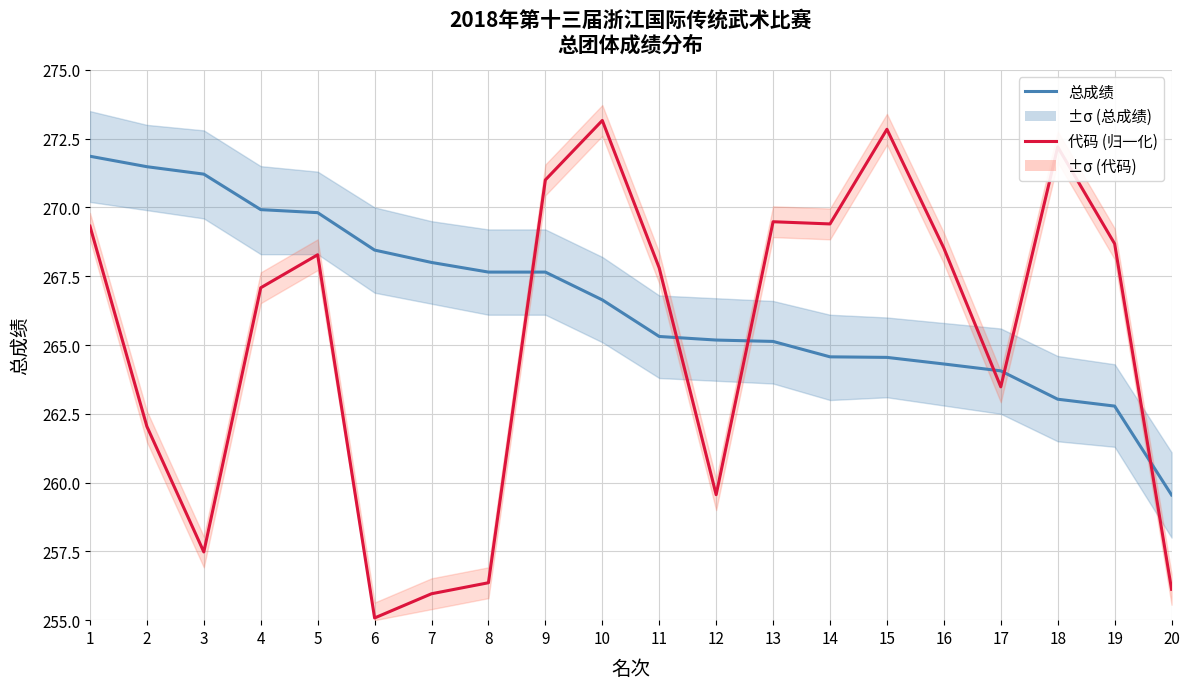

Is the value of 代码 (归一化) at 3 greater than the value of 总成绩 at 10?

No